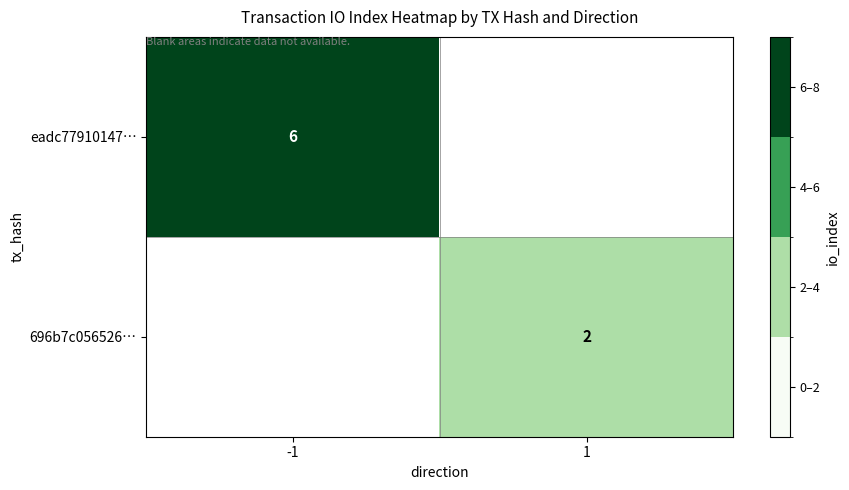

The value of eadc77910147… at -1 is 2. True or false?

False